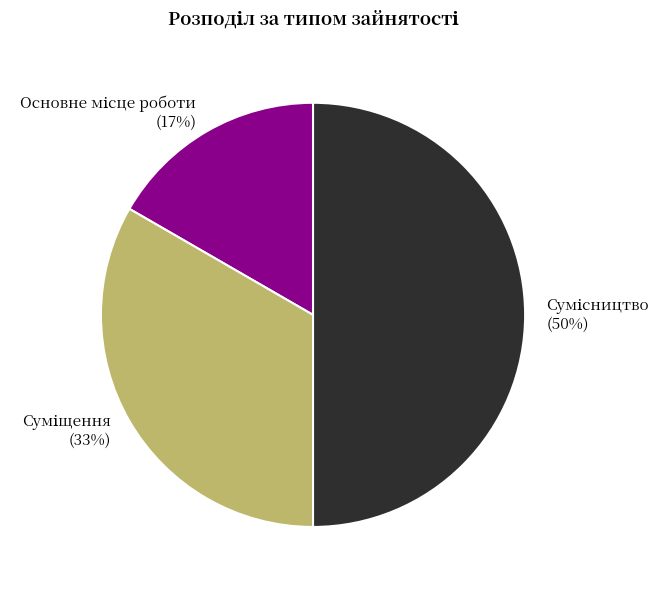

To the nearest percent, what is the difference between the largest and smallest slice percentages?

33%